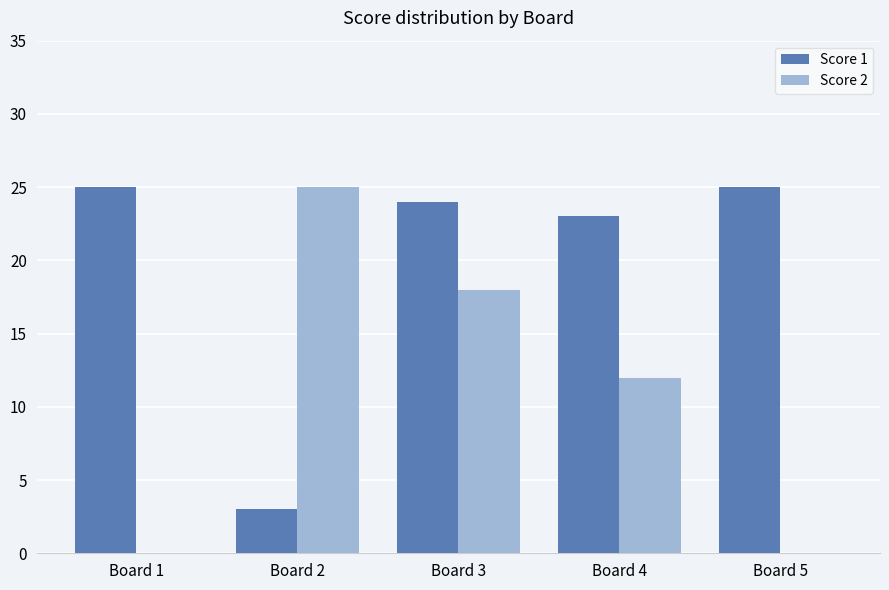

How many groups of bars are there?

5